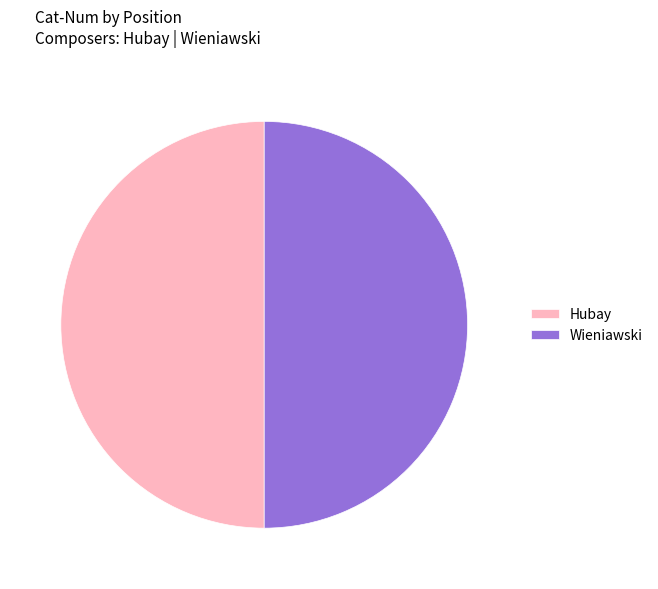

How many slices are in this pie chart?

2